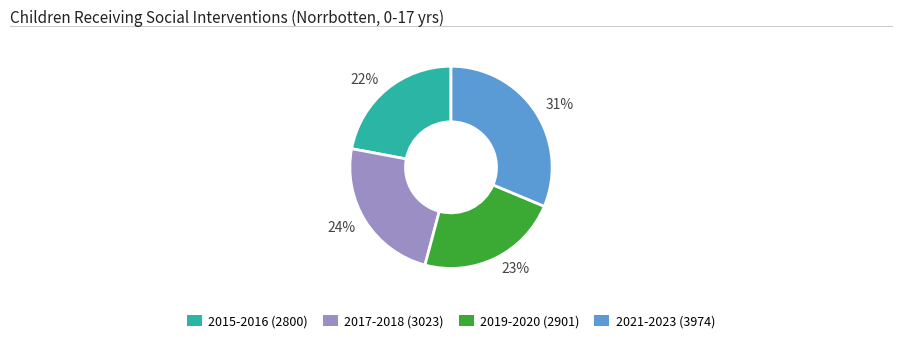

Does any single category account for the majority?

No